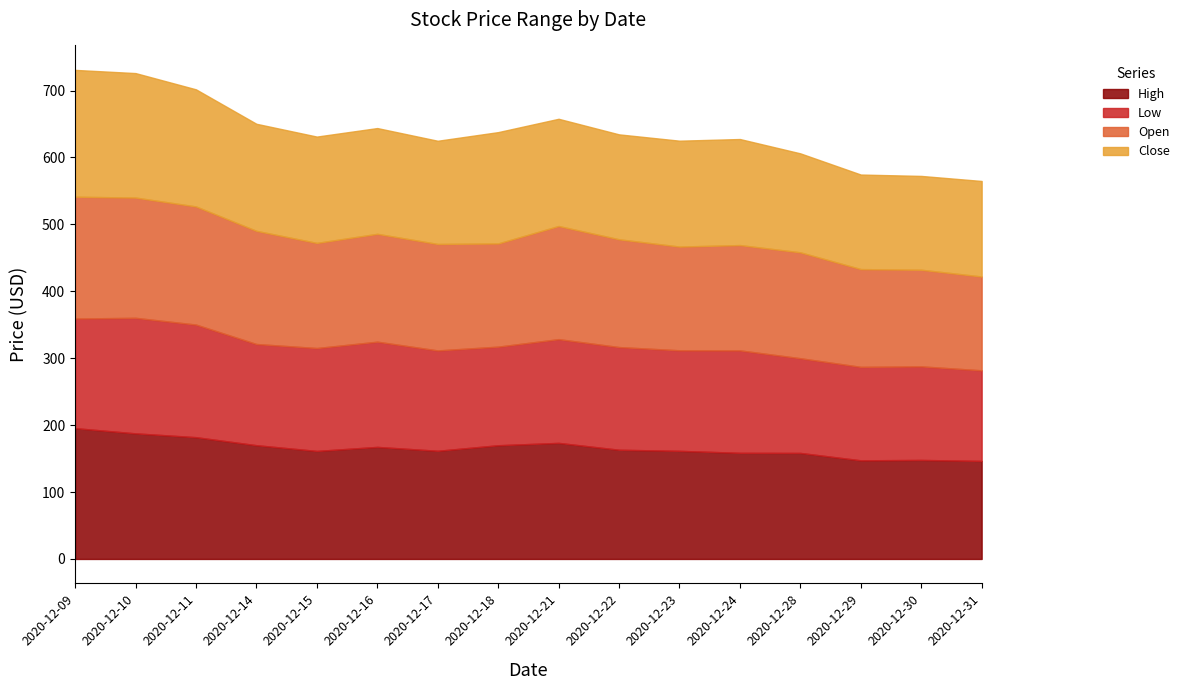

How many interior local peaks does the Open series have?

3